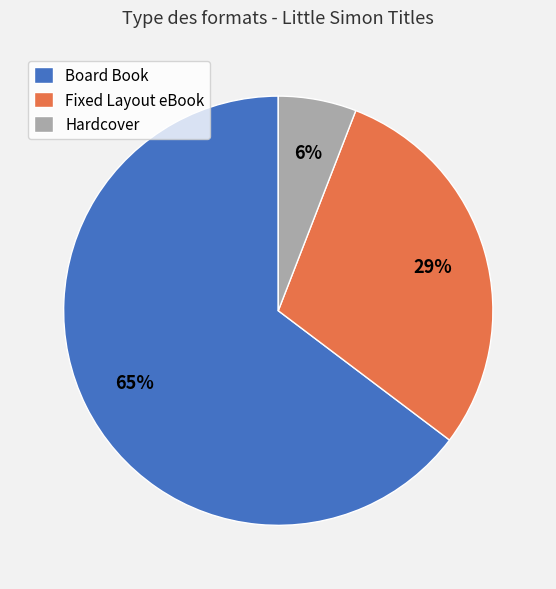

What is the majority slice?

Board Book